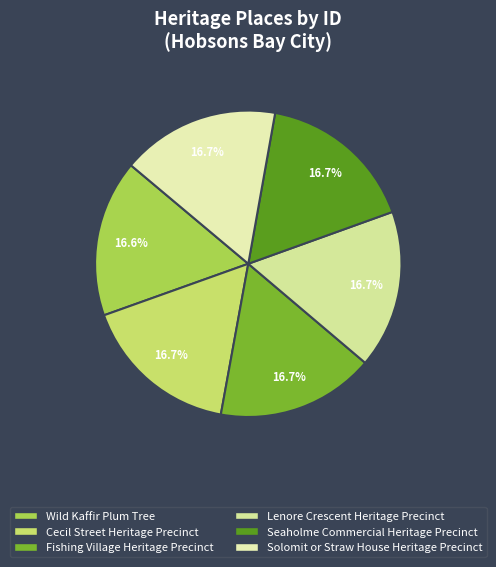

What is the smallest slice in the pie chart?

Wild Kaffir Plum Tree